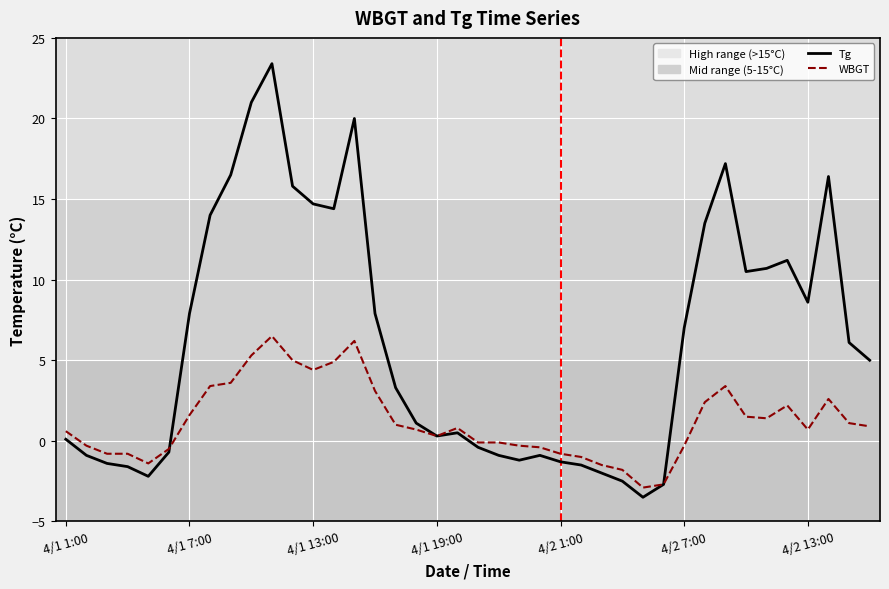

What is the minimum value shown in the chart?

-3.5